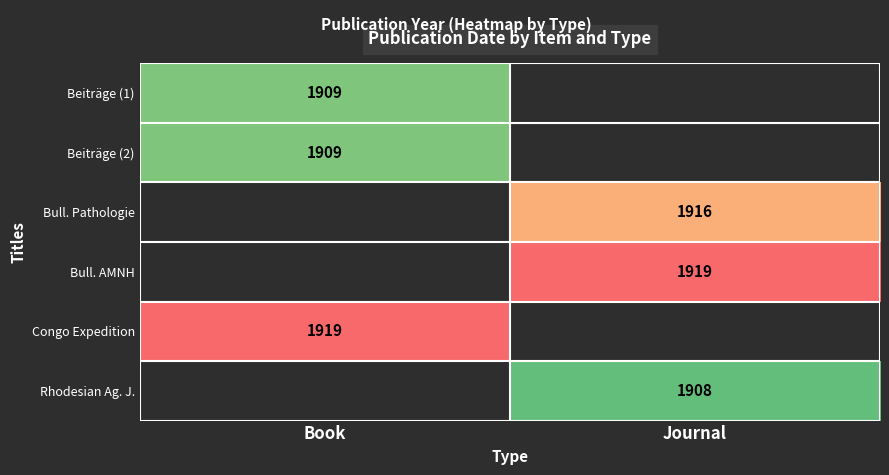

Is it true that Rhodesian Ag. J. equals 1908 at Journal?

True